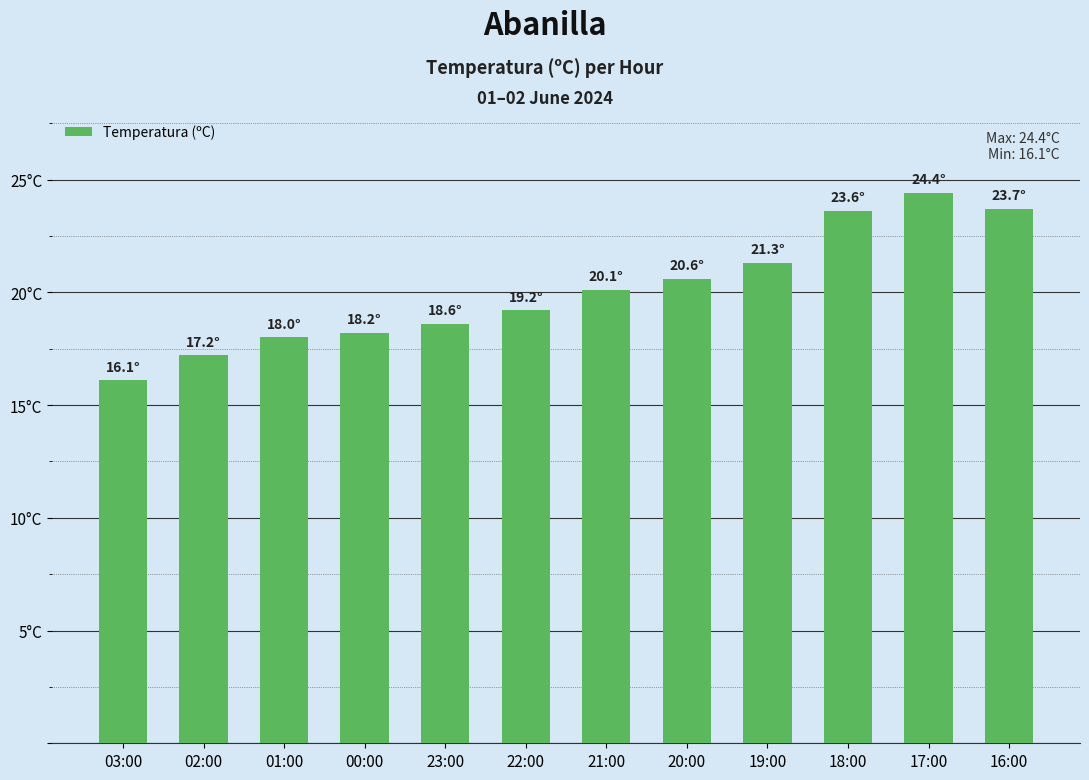

Are the bars horizontal?

No